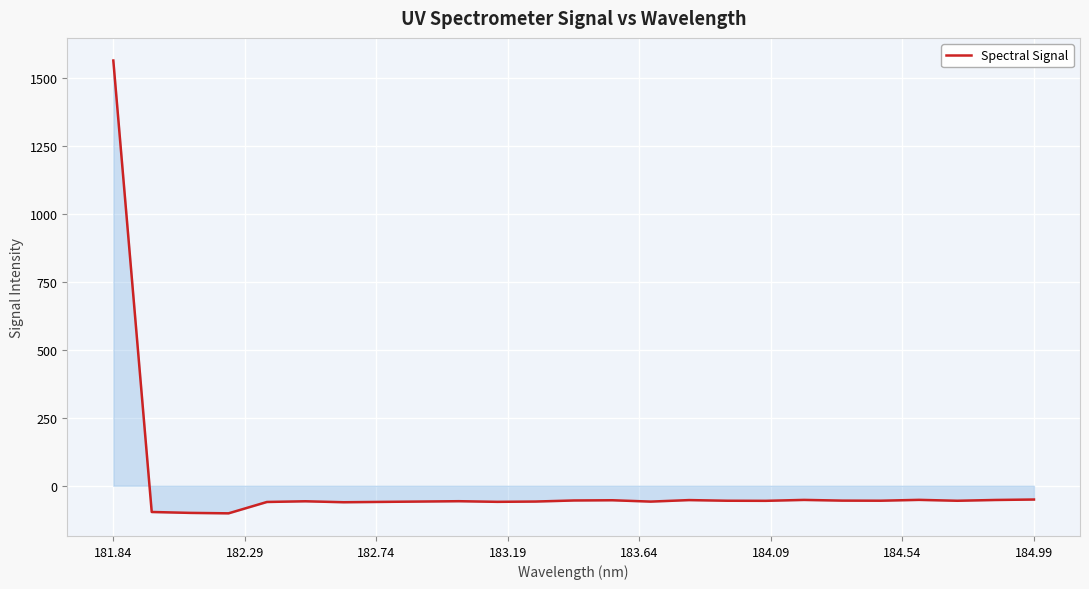

What is the greatest value displayed?

1565.6